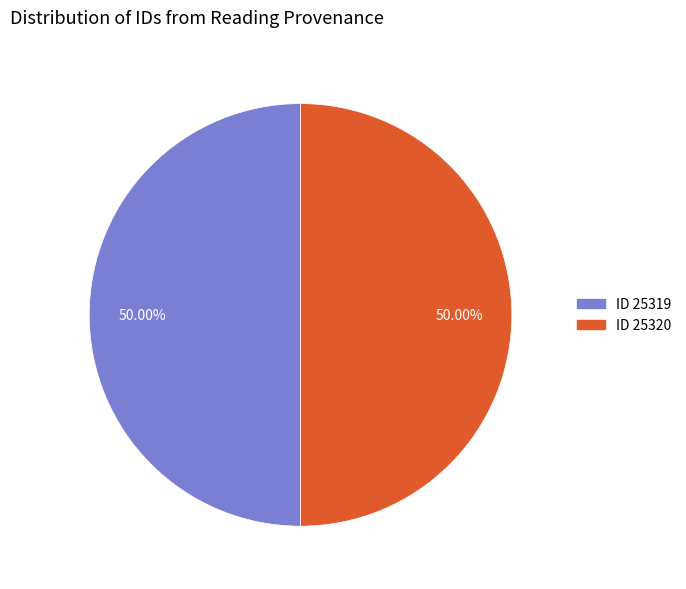

How many segments does this pie chart have?

2